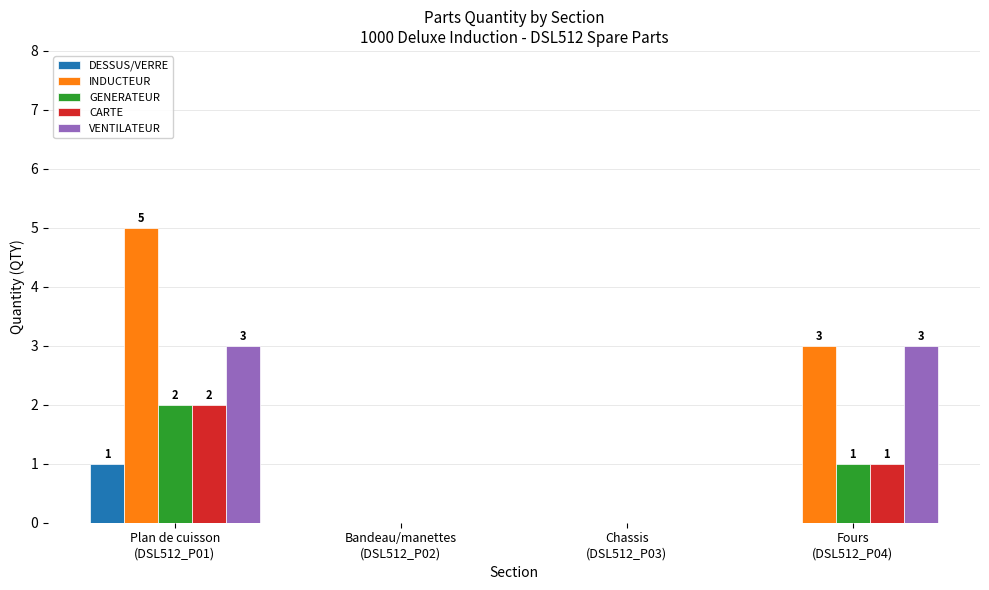

What are all the series names shown in the legend?

DESSUS/VERRE, INDUCTEUR, GENERATEUR, CARTE, VENTILATEUR